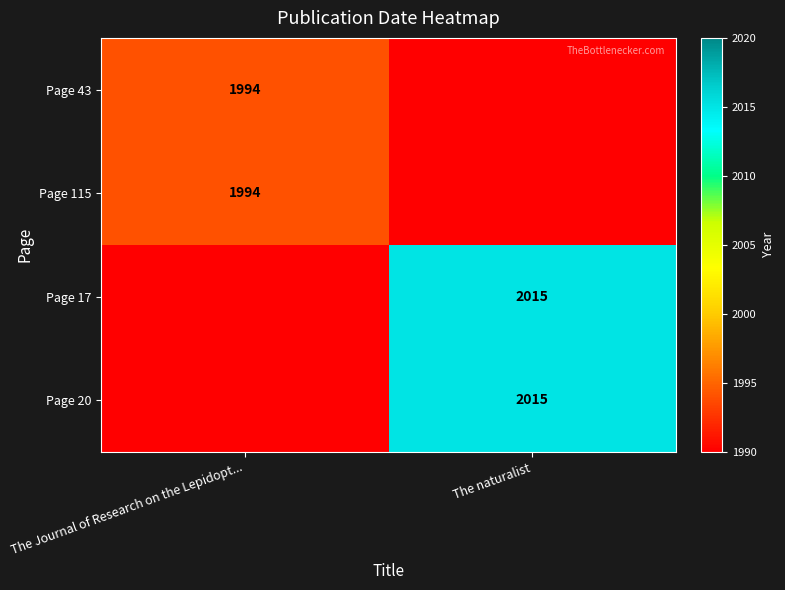

Is the value of Page 43 at The Journal of Research on the Lepidopt... greater than the value of Page 20 at The naturalist?

No